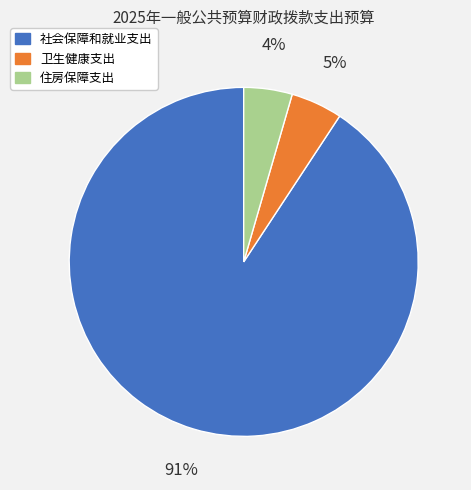

To the nearest percent, what is the difference between the 卫生健康支出 and 社会保障和就业支出 slice percentages?

86%